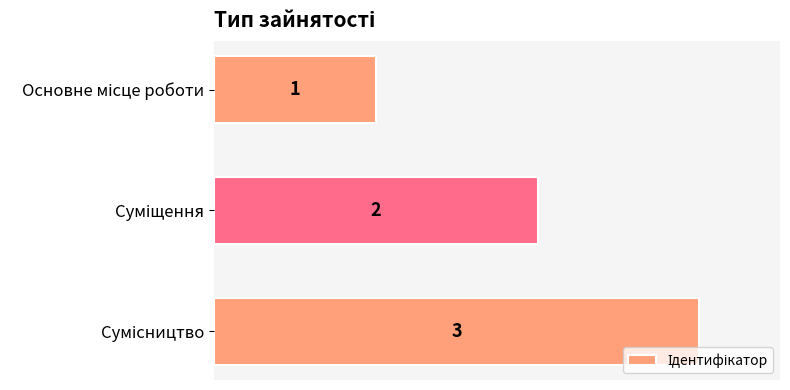

Count the number of data series in this chart.

1